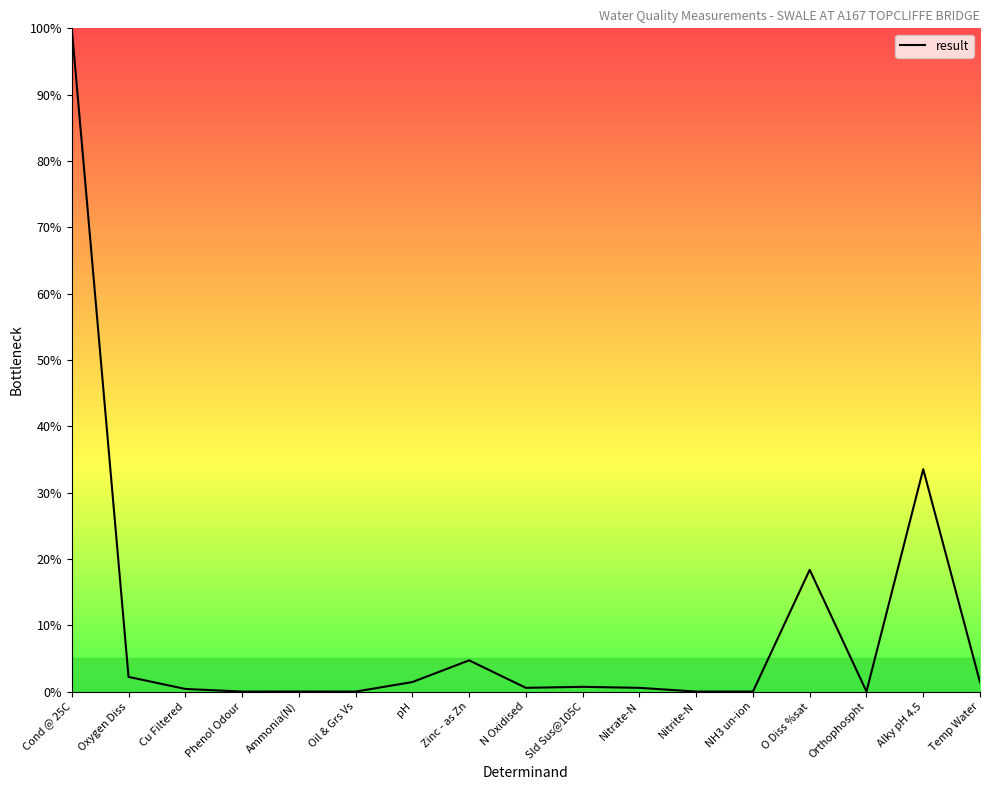

What is the difference between the maximum and minimum values?

100.0